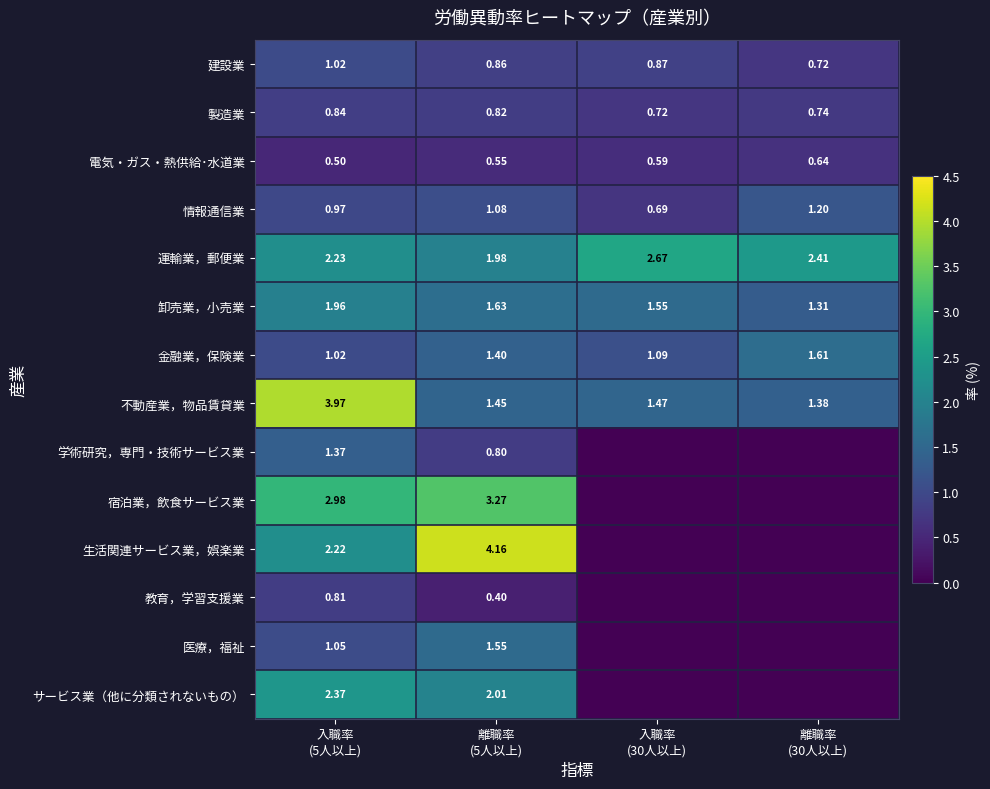

What is the maximum value for 製造業?

0.8